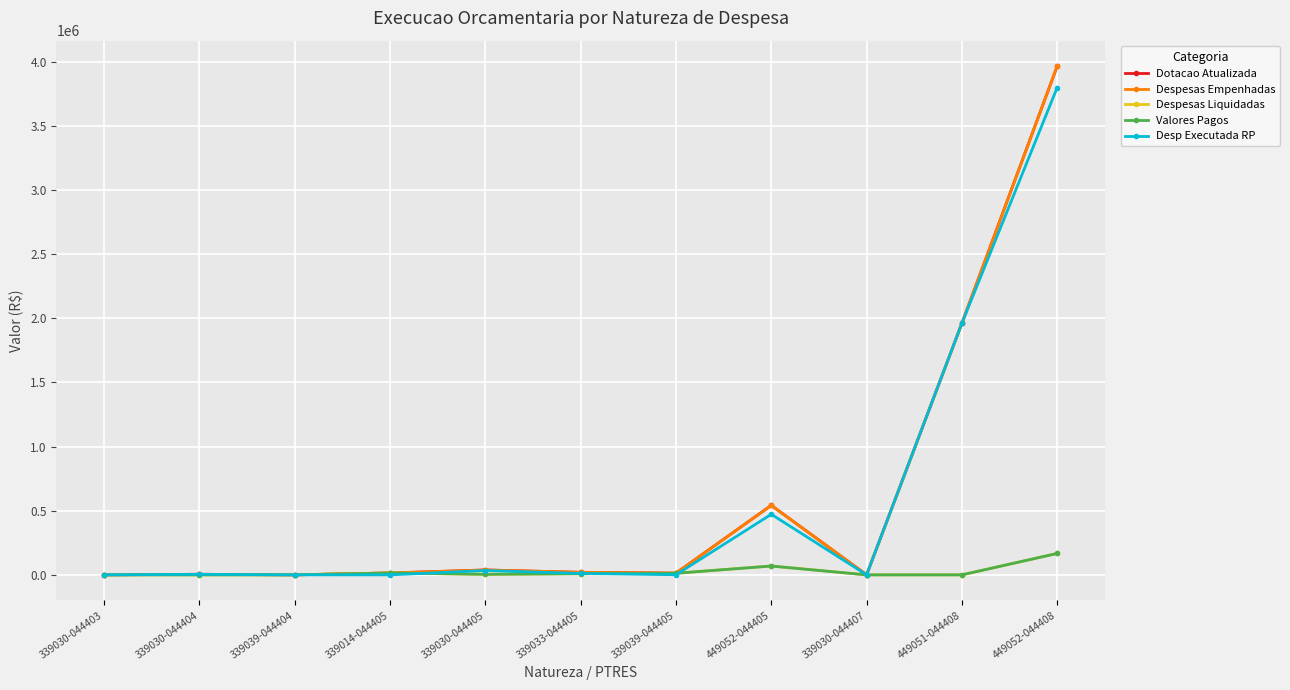

Does the chart have visible grid lines?

Yes